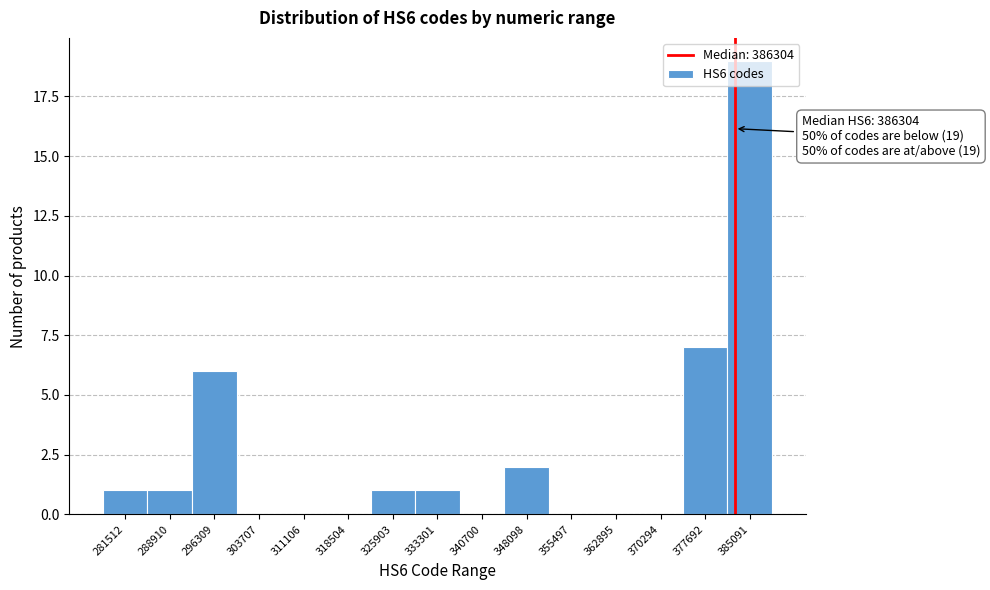

Which has a higher value, 348098 or 288910?

348098